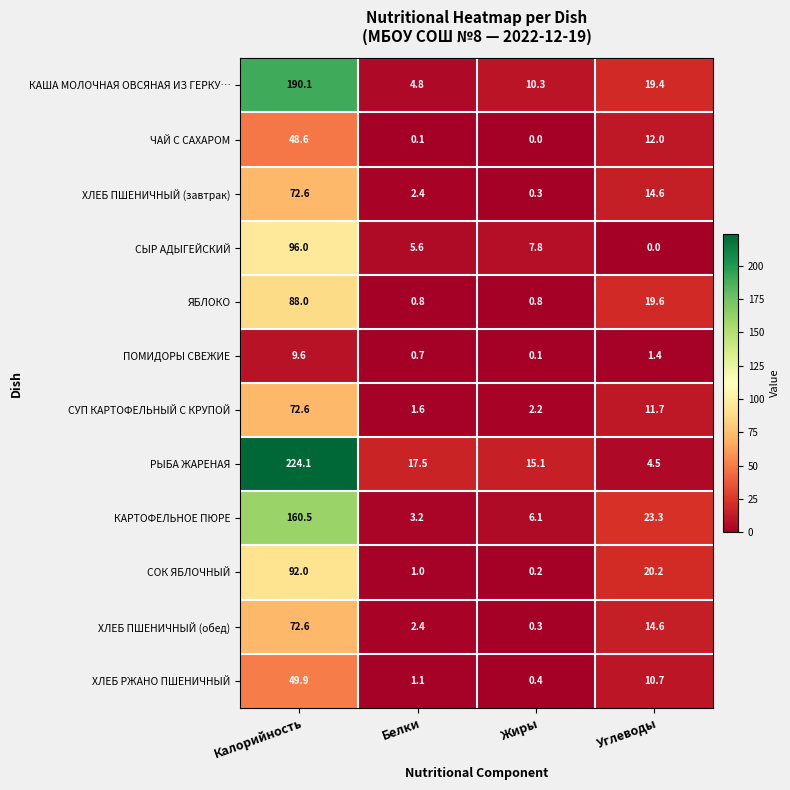

At which label is СУП КАРТОФЕЛЬНЫЙ С КРУПОЙ closest to 37?

Углеводы